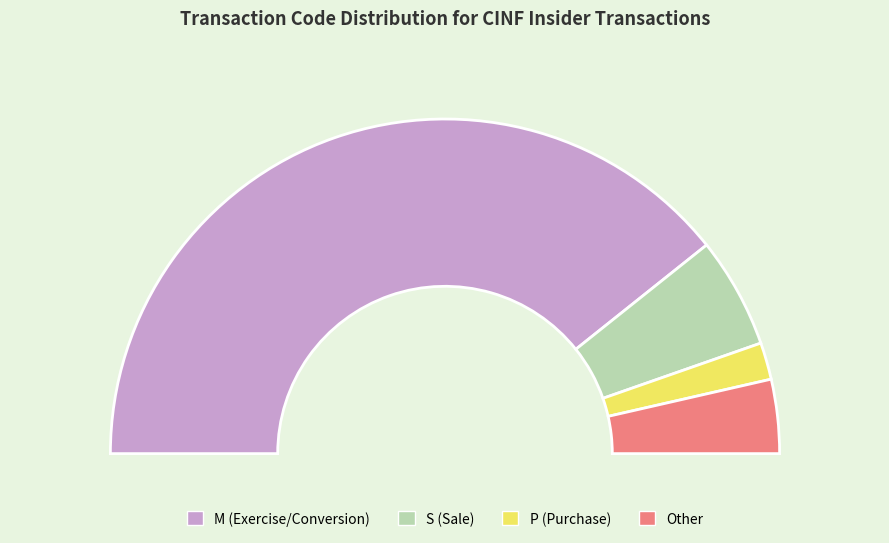

Which category has the smallest portion of the pie?

transactionCode_P